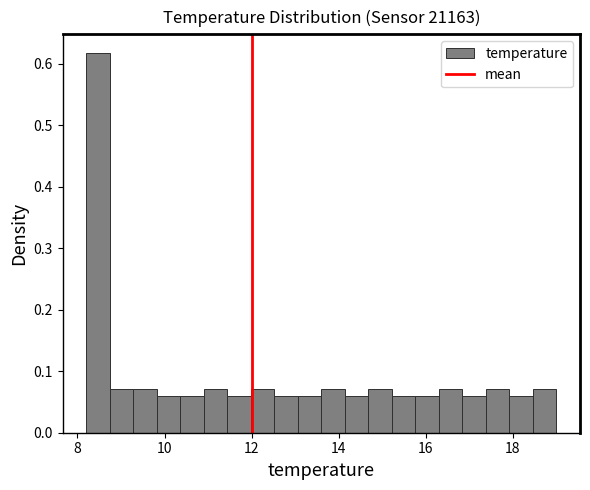

Around what value on the x-axis is the tallest bar? Give the approximate position of its centre, as read against the axis.

8.4